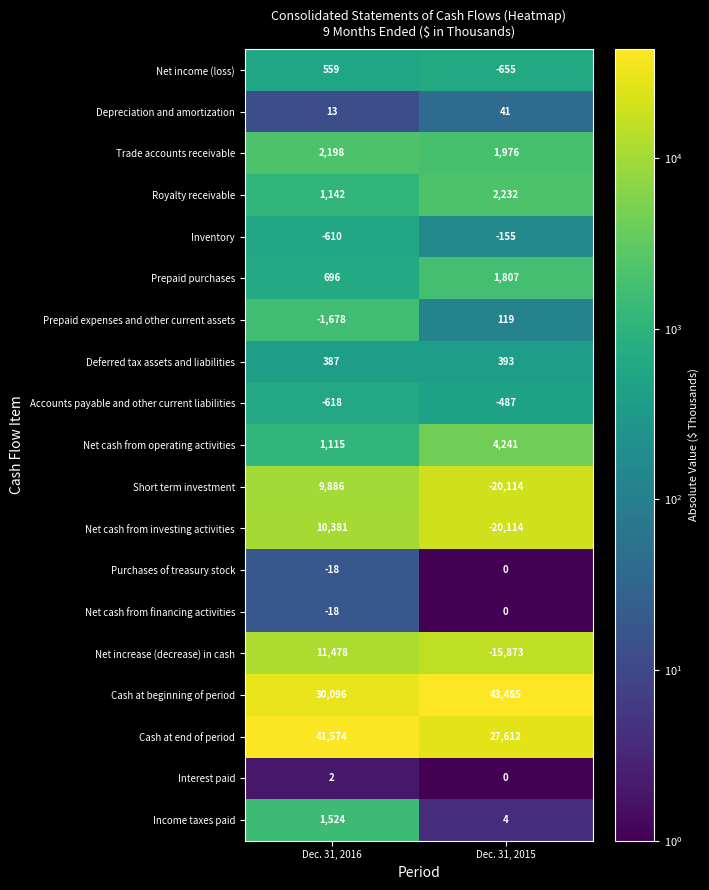

True or false: Net cash from financing activities has a value of -6 at Dec. 31, 2015.

False